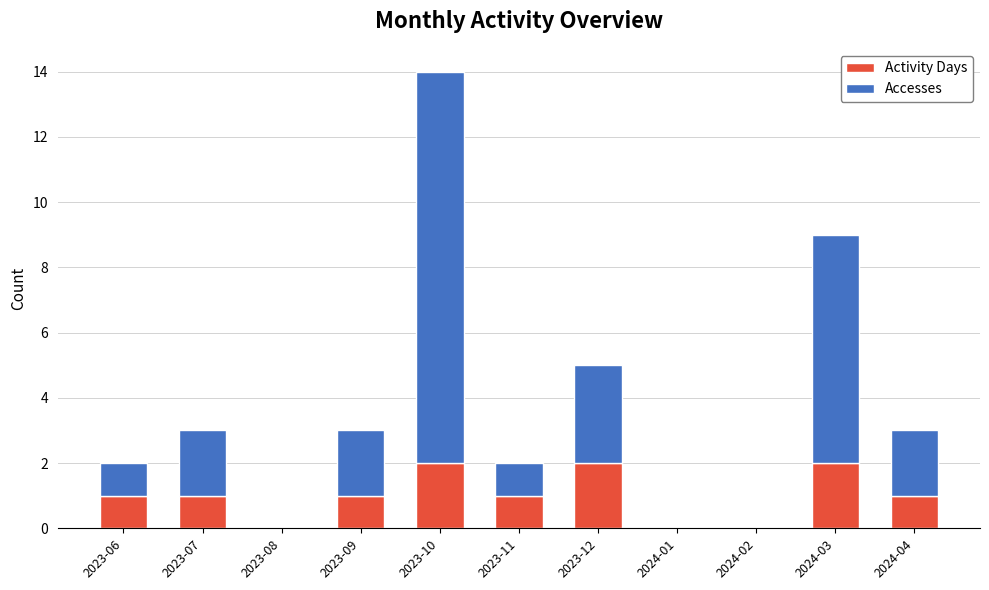

At which category is the sum across all series the highest?

2023-10